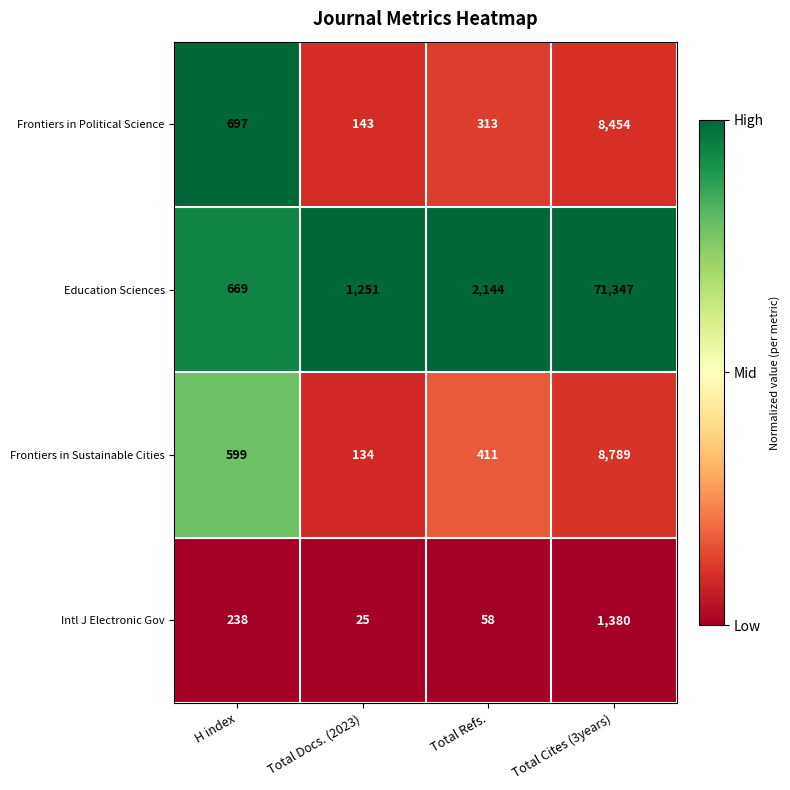

Which label corresponds to the largest value in the chart?

Total Cites (3years)